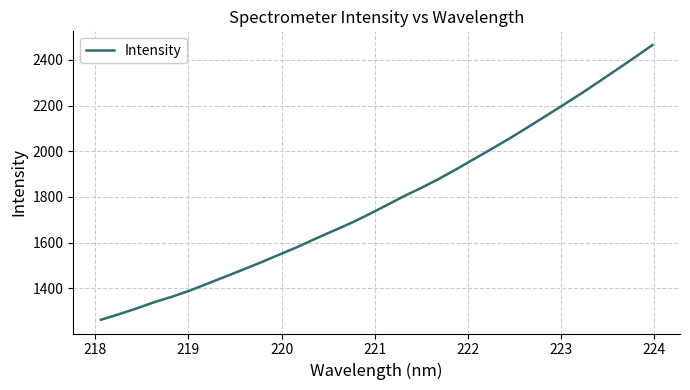

What is the minimum value shown in the chart?

1261.8